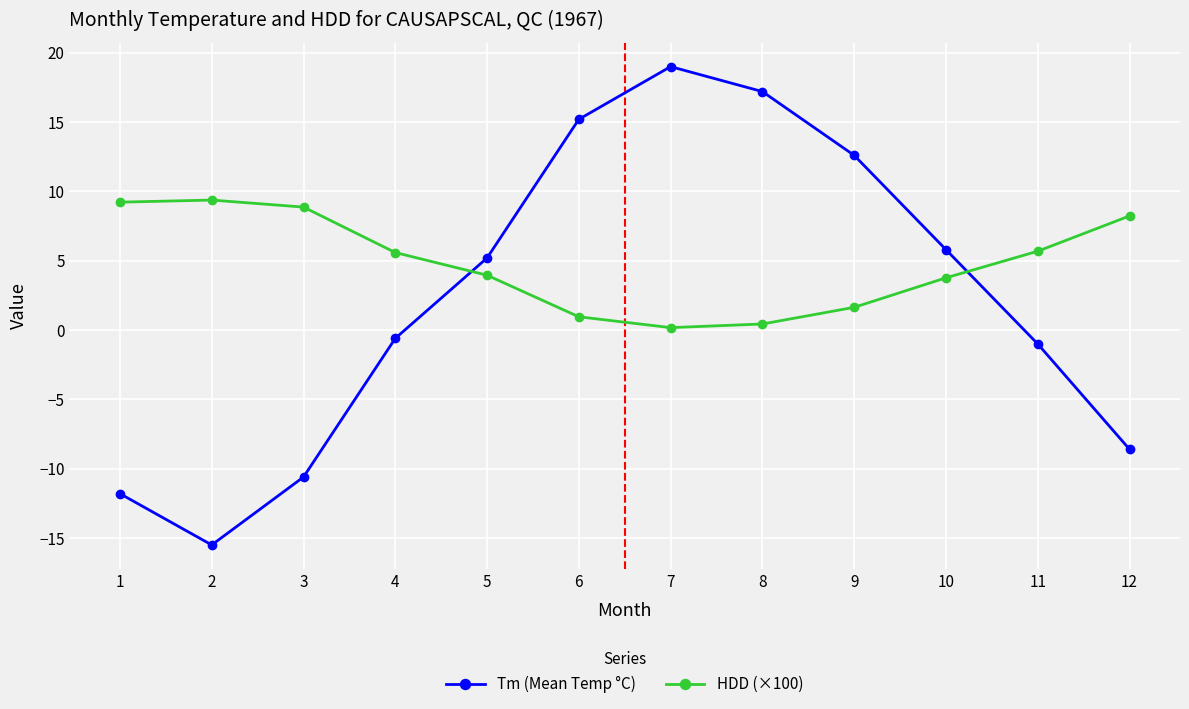

Which series ends up on top after the final intersection of HDD (×100) and Tm (Mean Temp °C)?

HDD (×100)